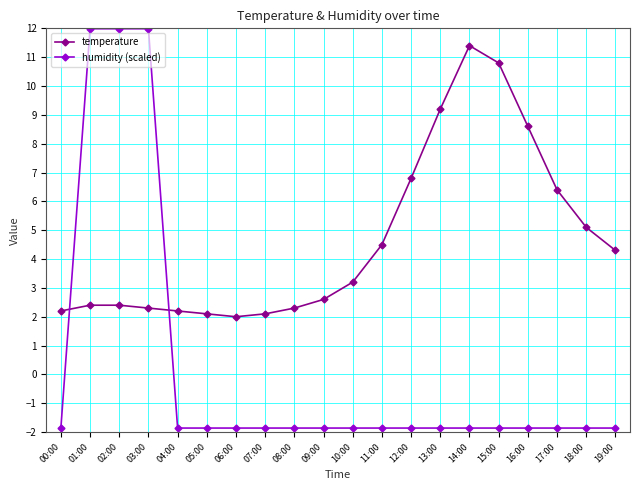

List the series in order of their peak value, highest first.

humidity (scaled), temperature